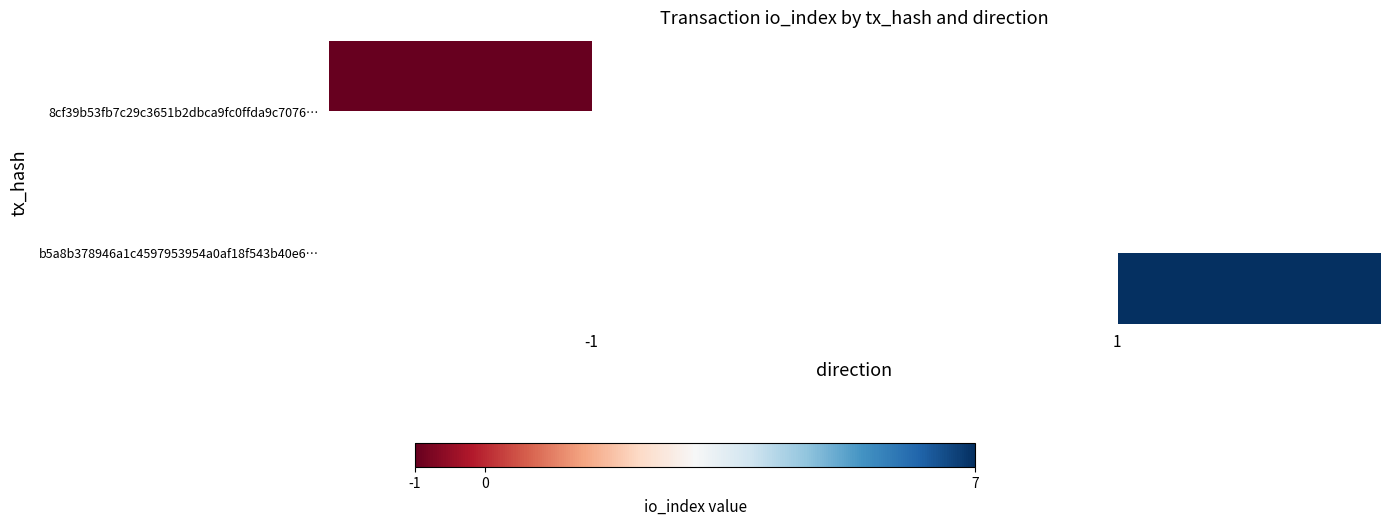

Which label corresponds to the largest value in the chart?

1